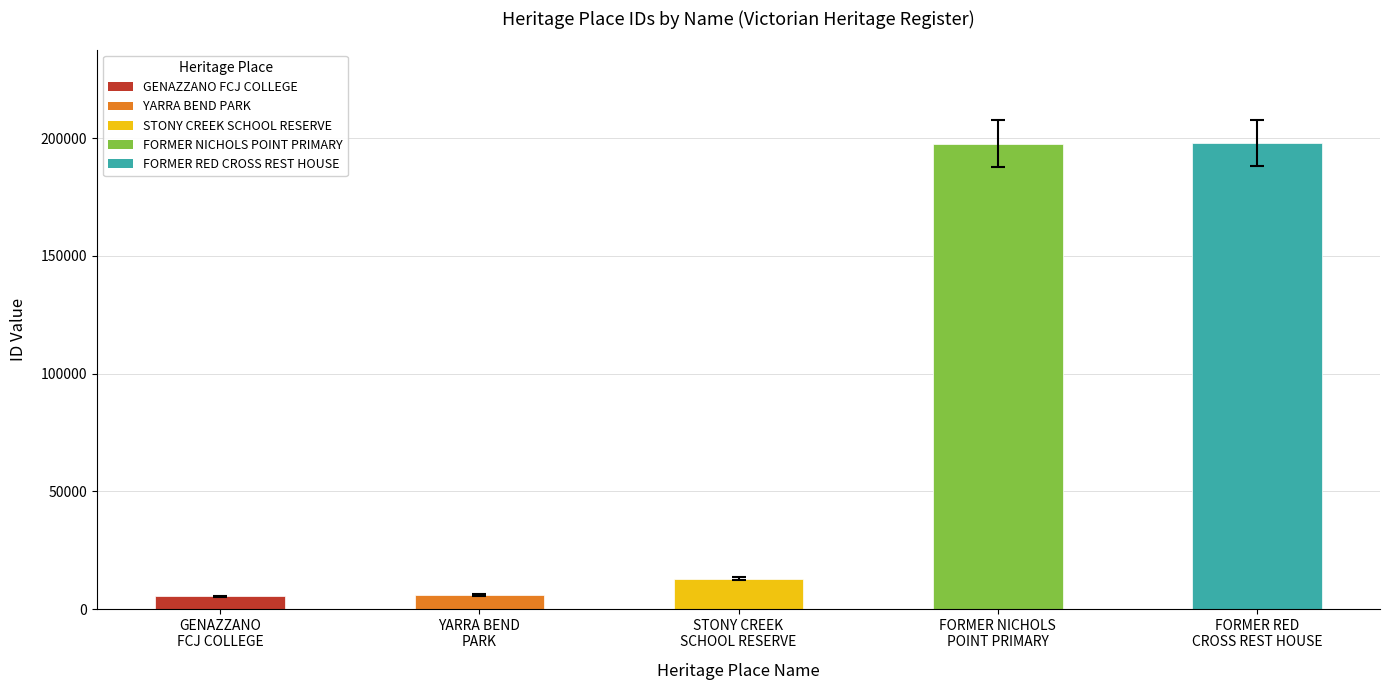

What is the label of the 1st bar from the left?

GENAZZANO
FCJ COLLEGE